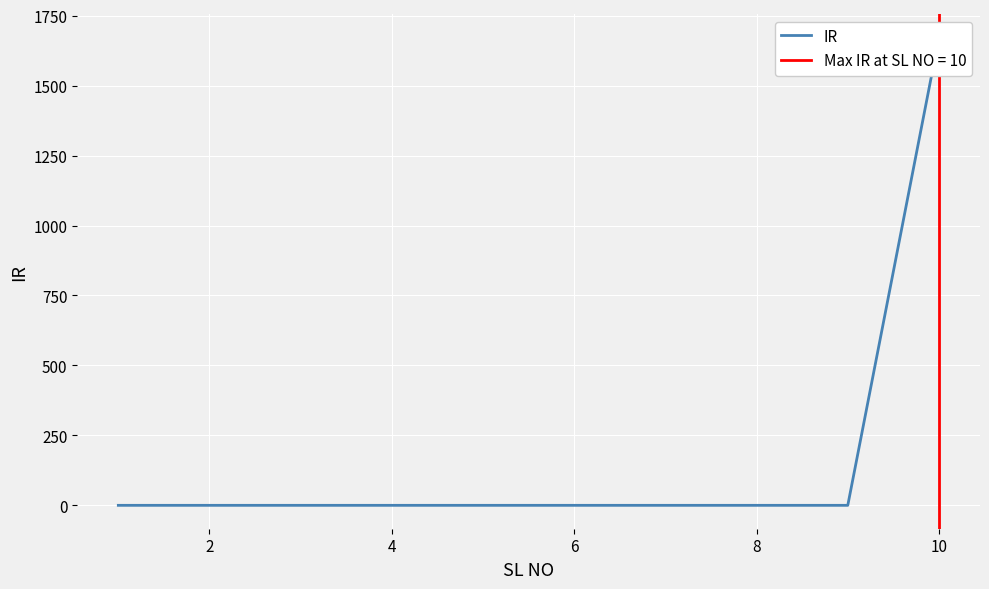

How many values exceed 0?

1